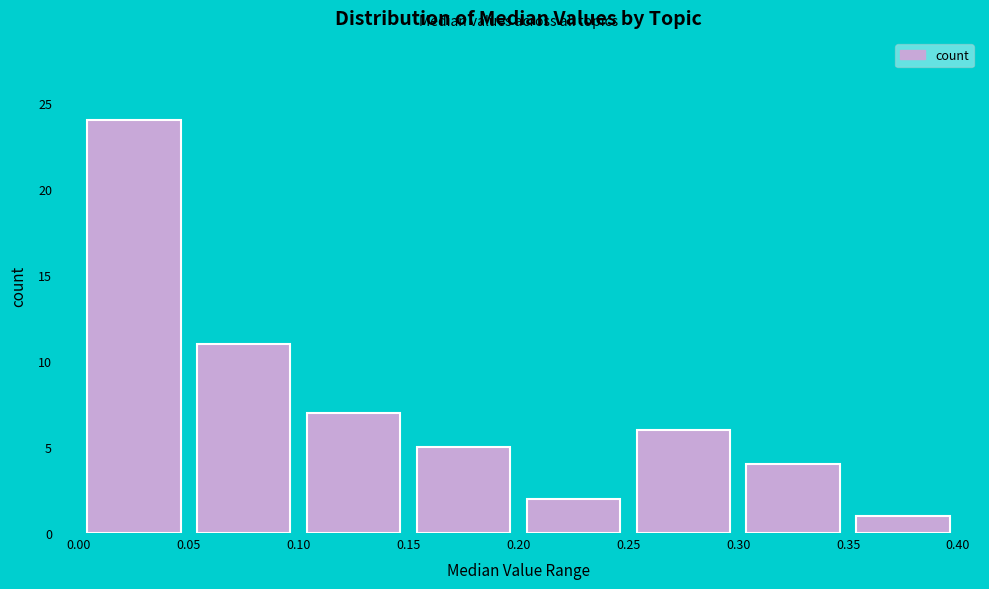

How tall is the bar that spans 0.25 to 0.30 on the x-axis? The values are not printed on the chart, so give them approximately, as read against the axis.

6